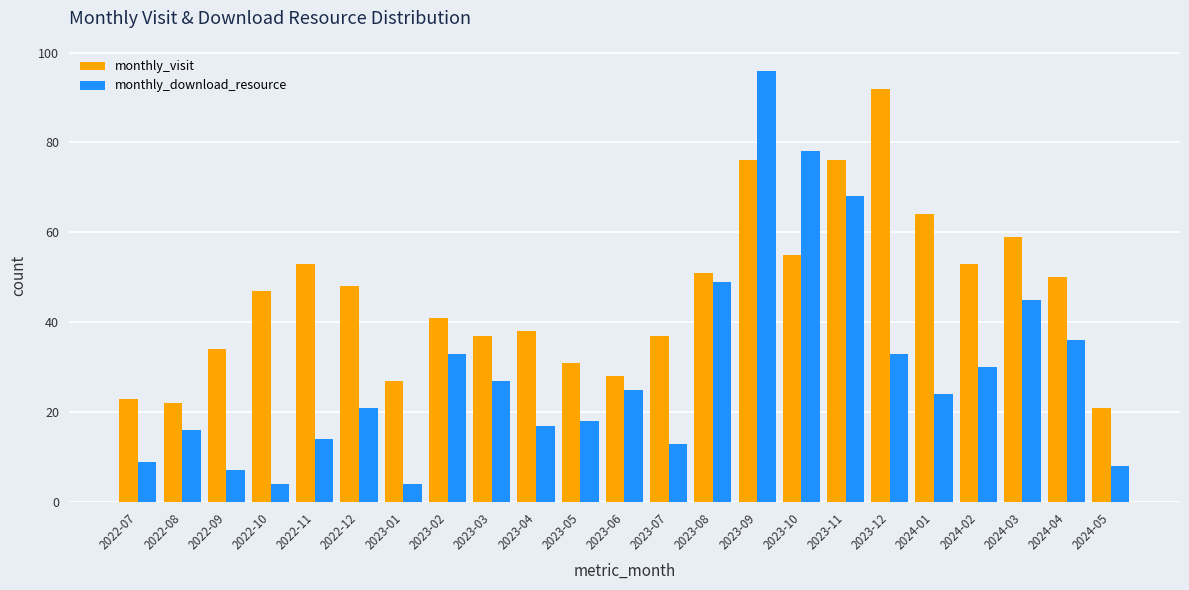

What is the label of the 10th bar from the left?

2023-04